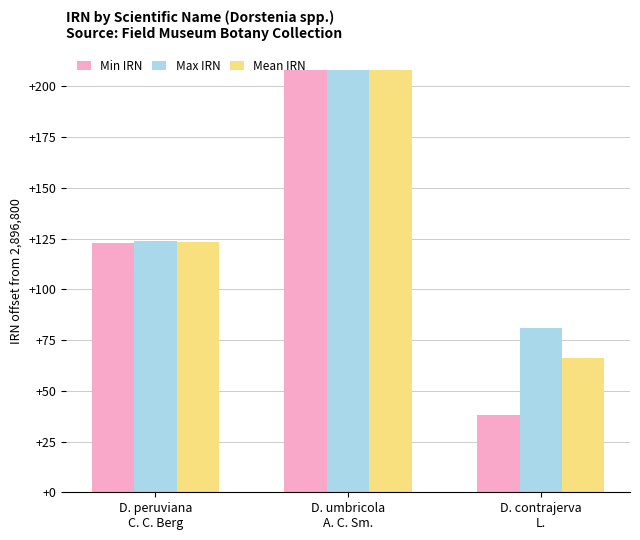

What is the average value of the Max IRN series?

137.7